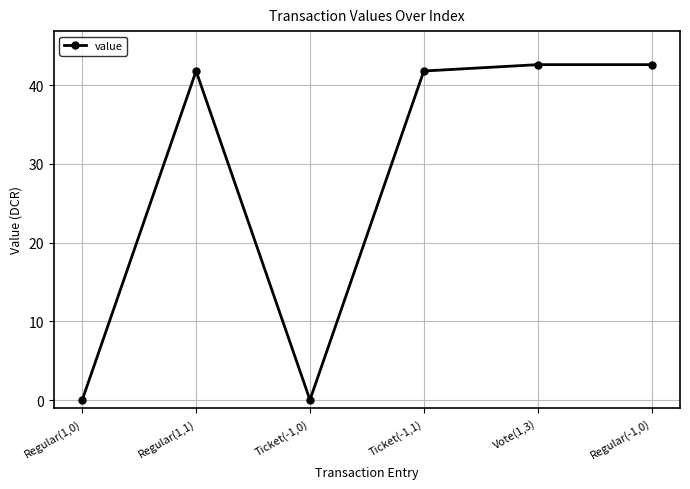

What is the difference between the maximum and second lowest values?

42.6